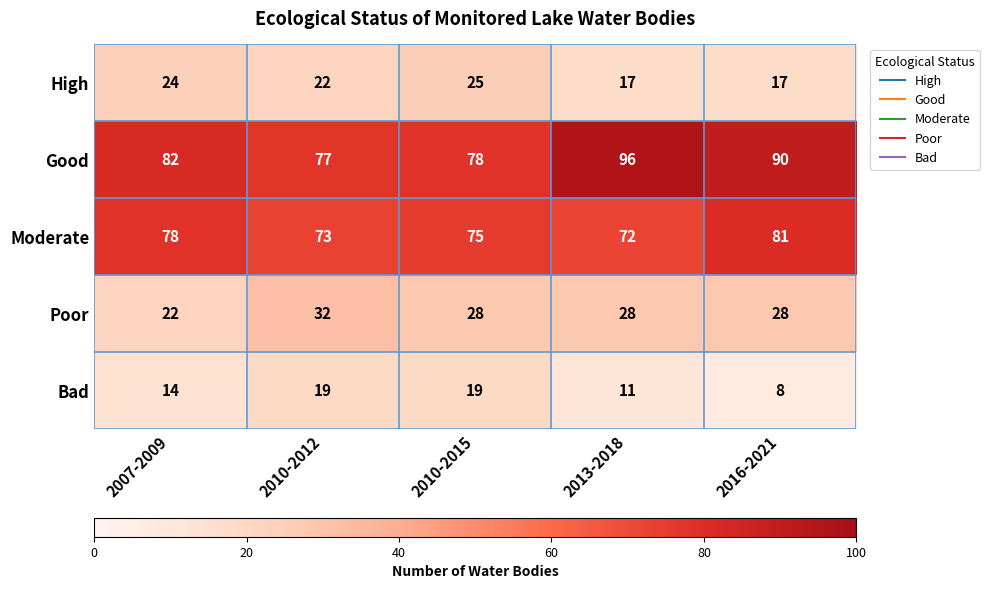

Which series has the widest spread of values?

Good